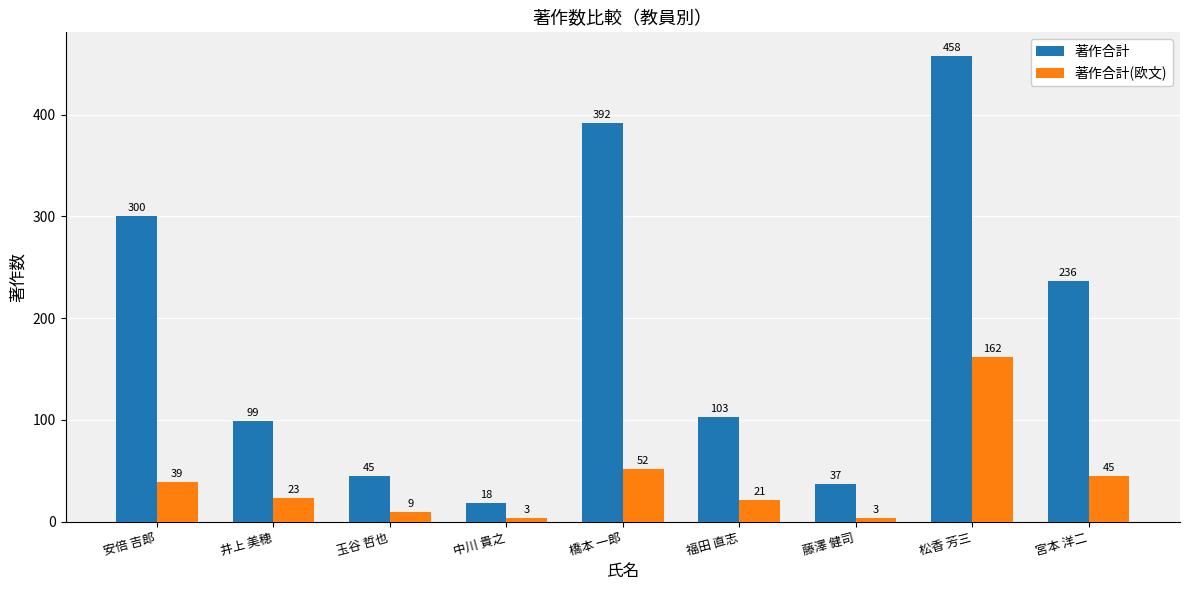

What is the label of the 4th bar from the right?

福田 直志